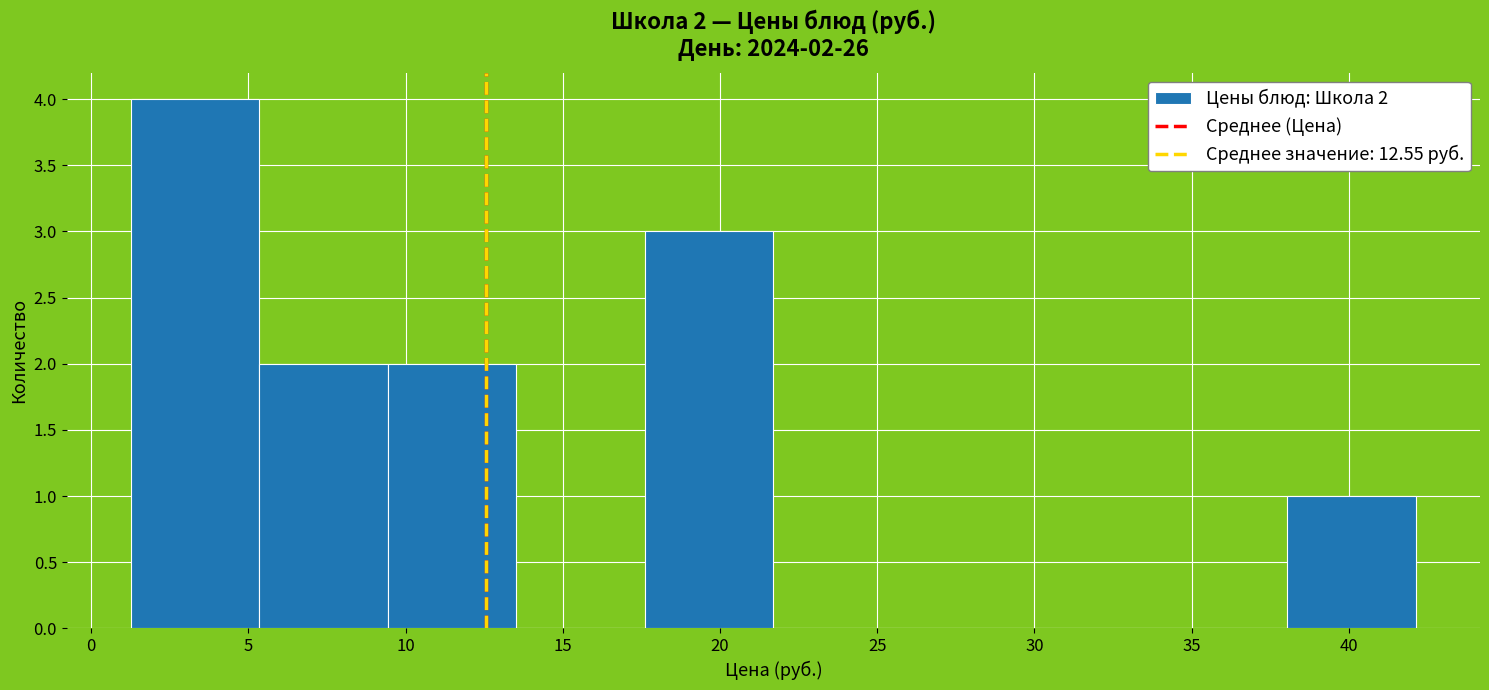

Over which range of the x-axis is the bar tallest?

1.5 to 5.5